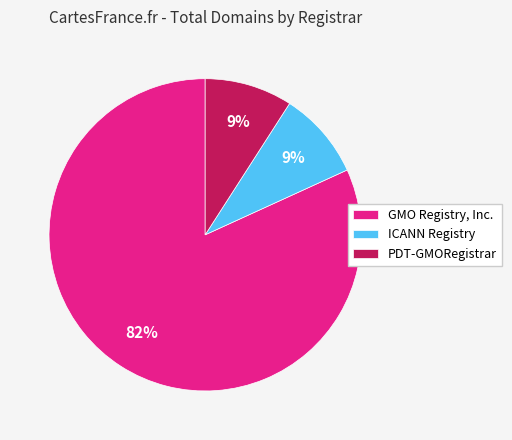

Is the sum of GMO Registry, Inc. and ICANN Registry greater than half?

Yes